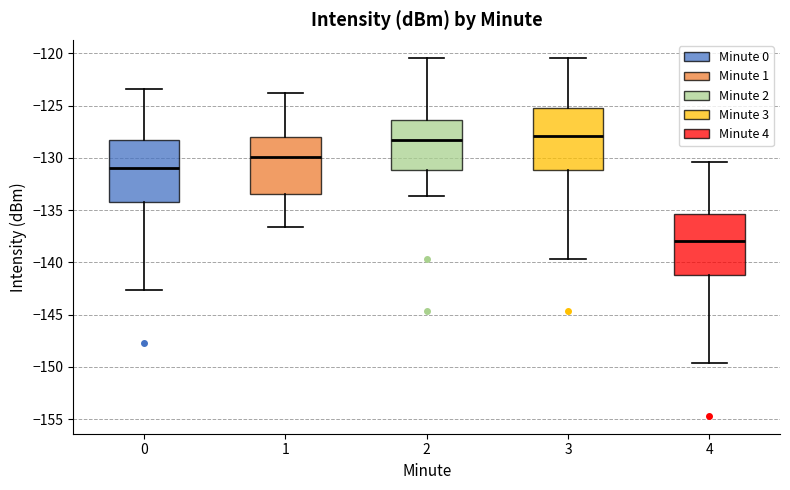

Reading left to right, transcribe this box plot: for each box, give where its median line is, the range the box spans, and where its two whiskers end, as read against the y-axis. The values are not printed on the chart, so give them approximately, as read against the axis.

0: median -131.0, box -134.0 to -128.0, whiskers -142.5 to -123.5
1: median -130.0, box -133.5 to -128.0, whiskers -136.5 to -123.5
2: median -128.5, box -131.0 to -126.5, whiskers -133.5 to -120.5
3: median -128.0, box -131.0 to -125.0, whiskers -139.5 to -120.5
4: median -138.0, box -141.0 to -135.5, whiskers -149.5 to -130.5